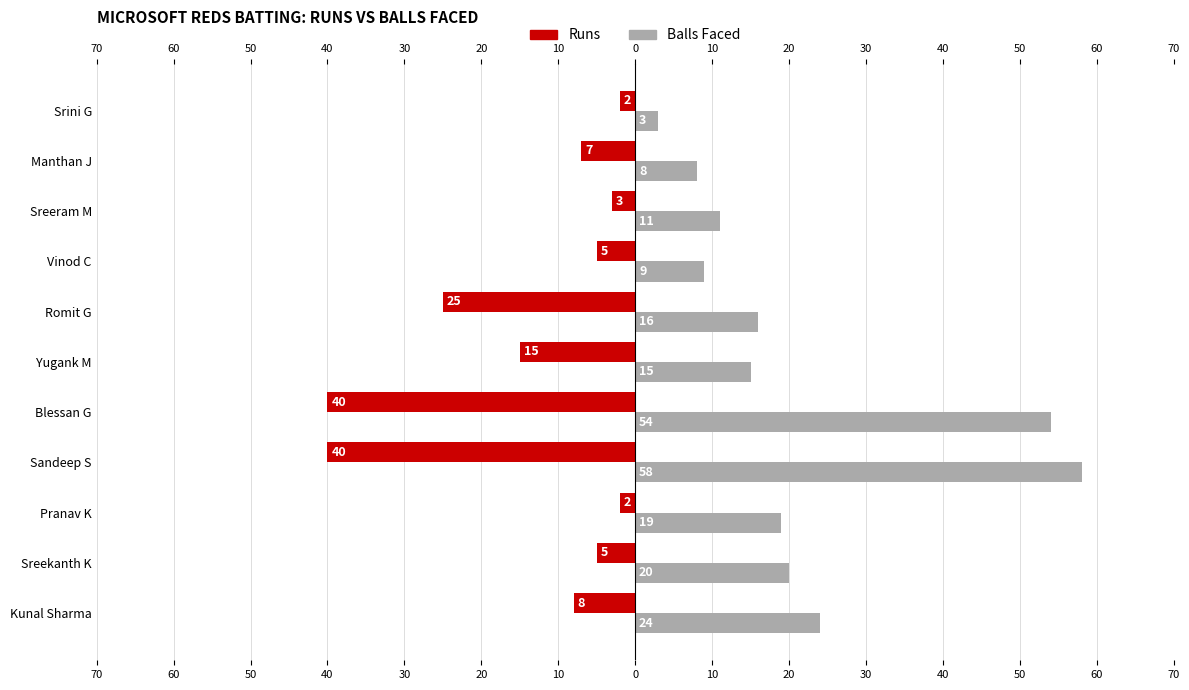

True or false: Balls Faced has a value of 58 at Sandeep S.

True